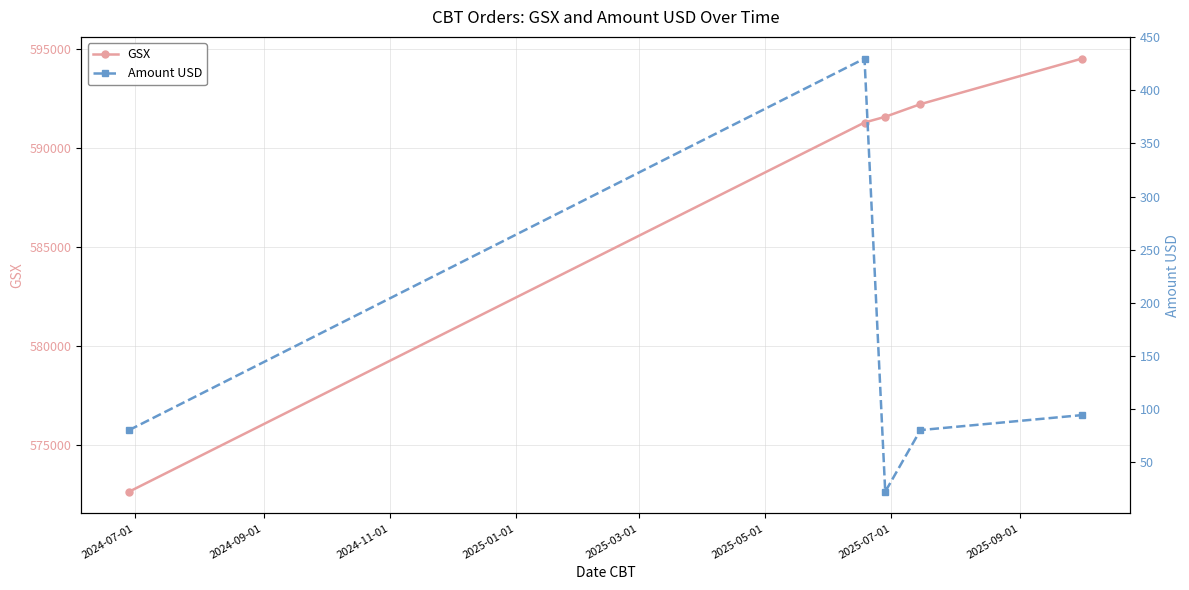

What is the value of the GSX point at the 4th from the left?

592223